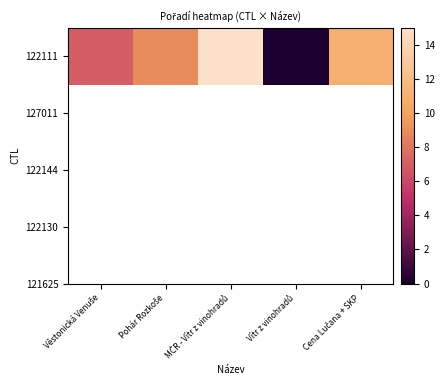

Which category has the lowest value across all series?

Vítr z vinohradů